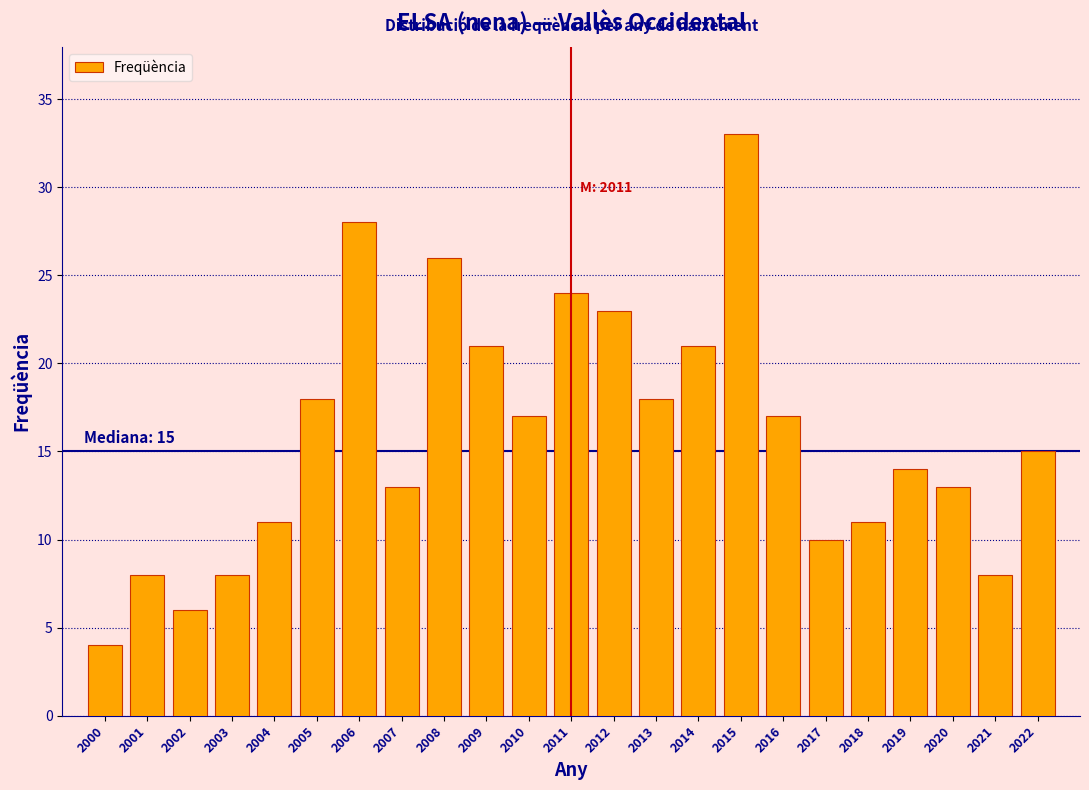

Reading right to left, list all the values displayed in this chart.

2022=15	2021=8	2020=13	2019=14	2018=11	2017=10	2016=17	2015=33	2014=21	2013=18	2012=23	2011=24	2010=17	2009=21	2008=26	2007=13	2006=28	2005=18	2004=11	2003=8	2002=6	2001=8	2000=4